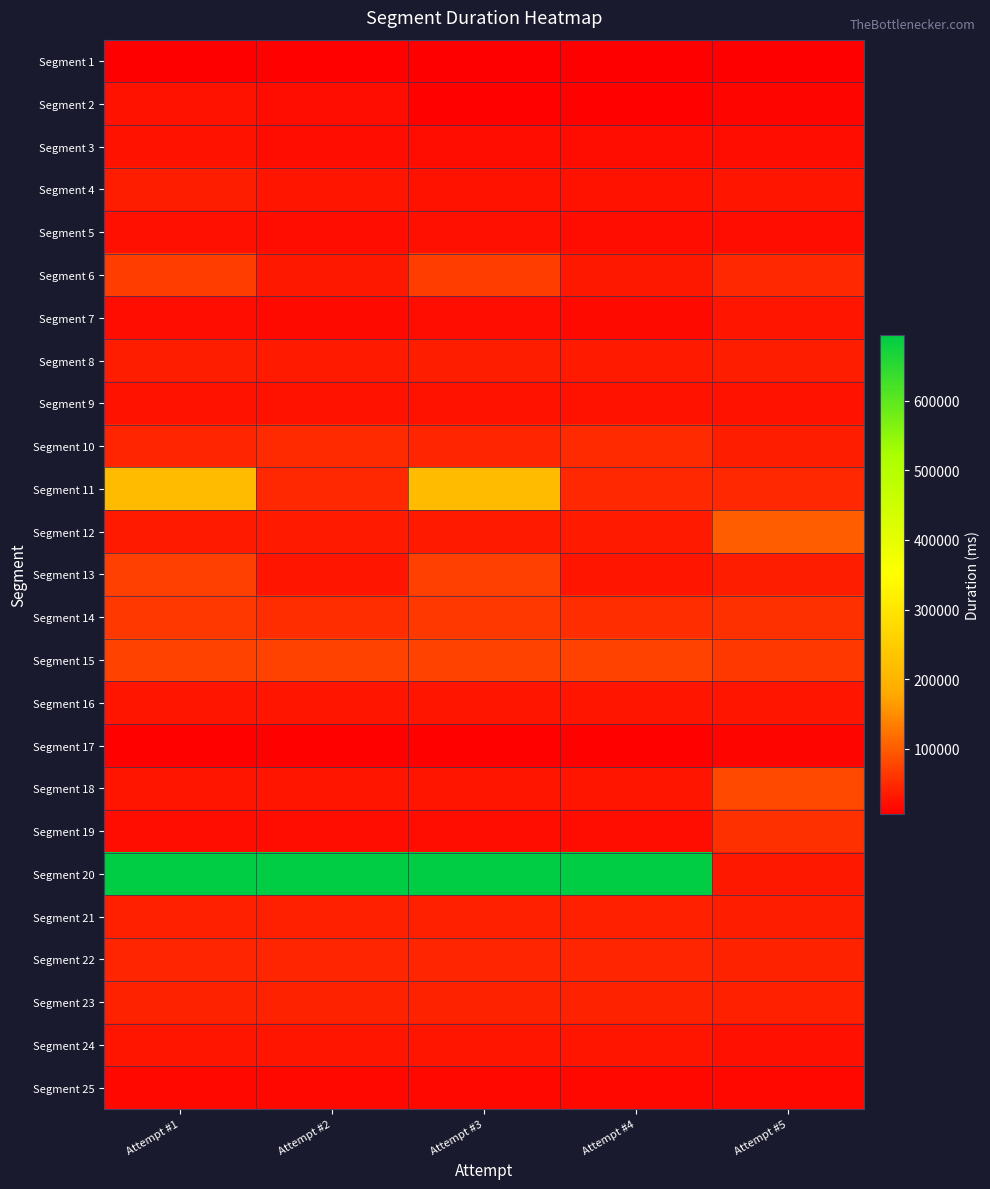

What is the difference between the highest and lowest values at Attempt #1?

688803.4